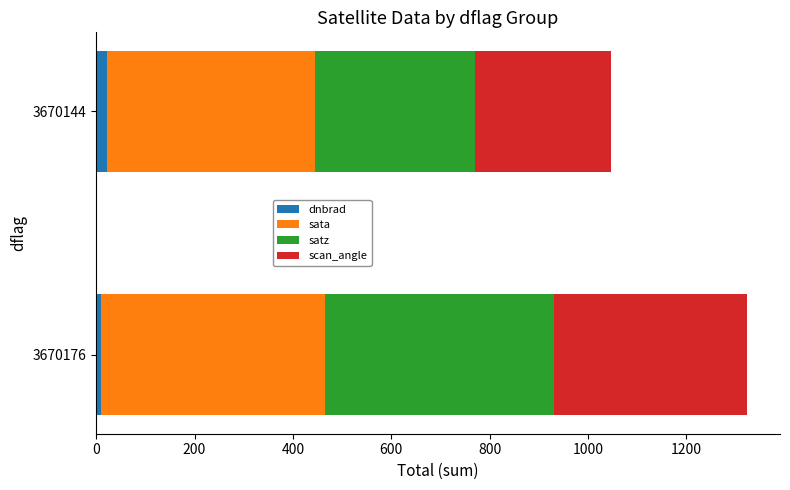

What is the average value of the dnbrad series?

16.0